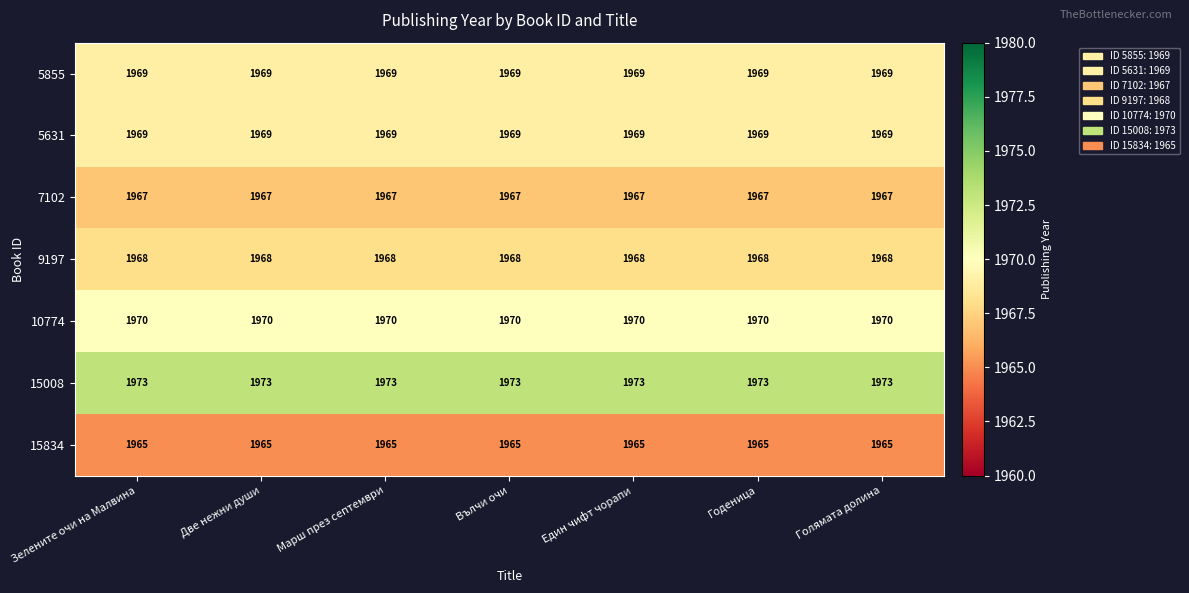

The 15008 series shows 2789 at Годеница. True or false?

False